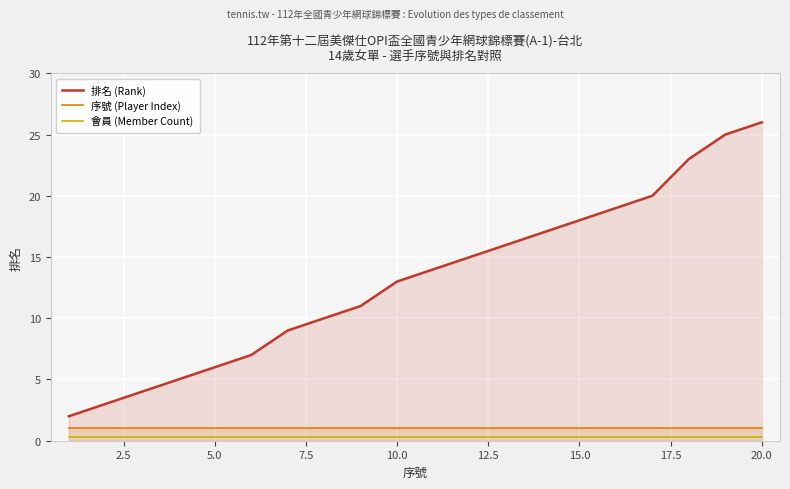

Does the chart display data point markers on the line(s)?

No